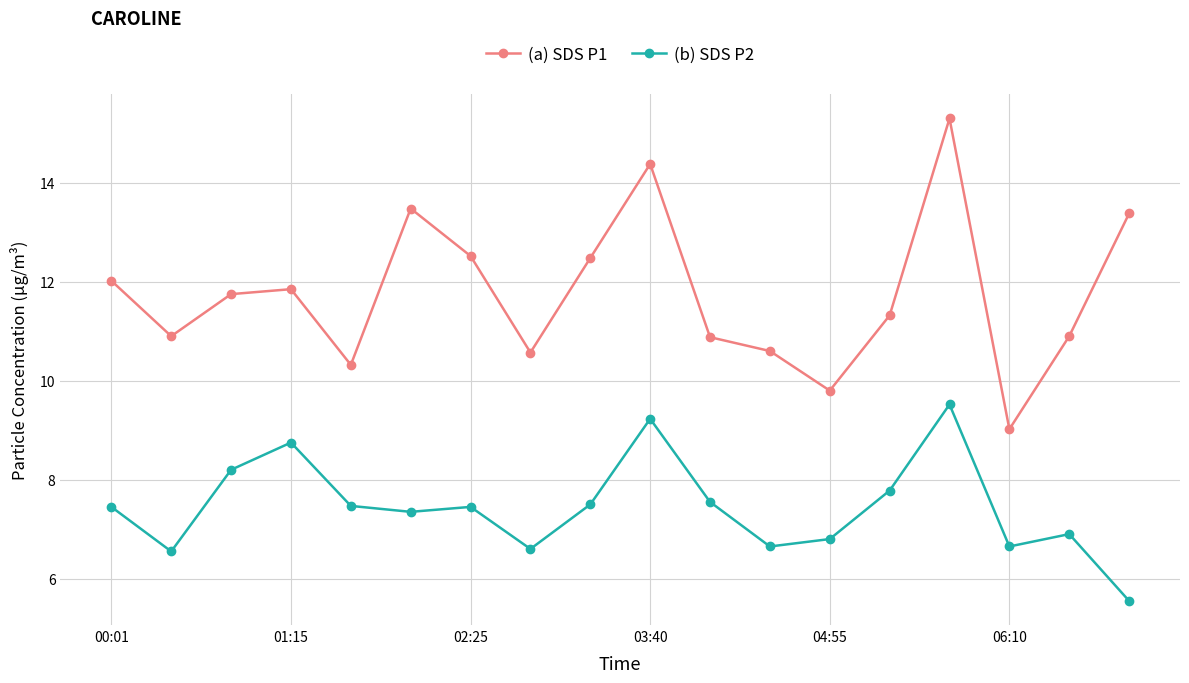

What is the maximum value for (a) SDS P1?

15.3